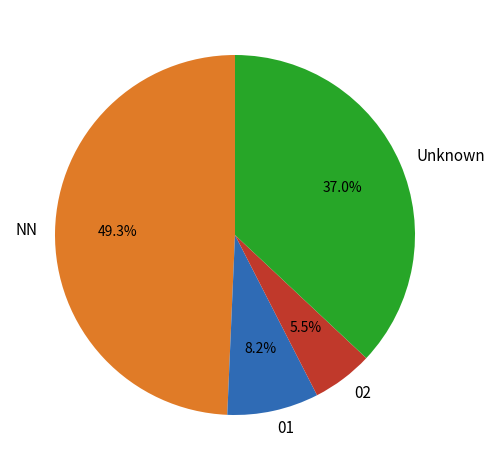

What is the ratio of the value at NN to the value at 01?

6.0